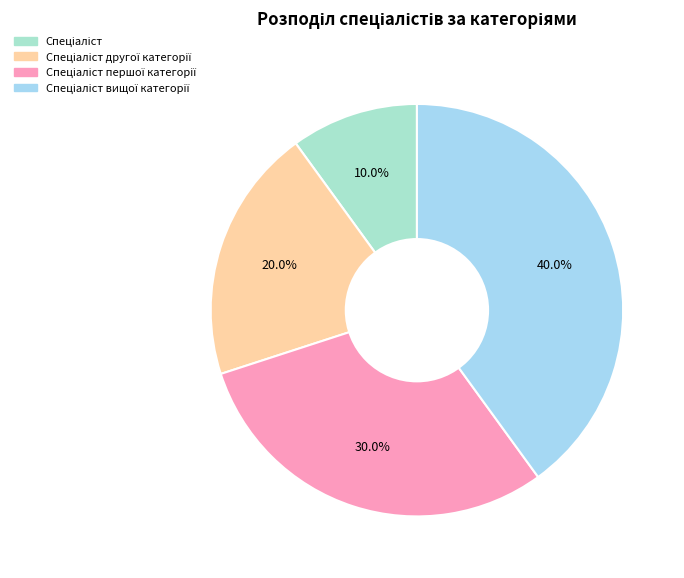

How many slices are in this pie chart?

4